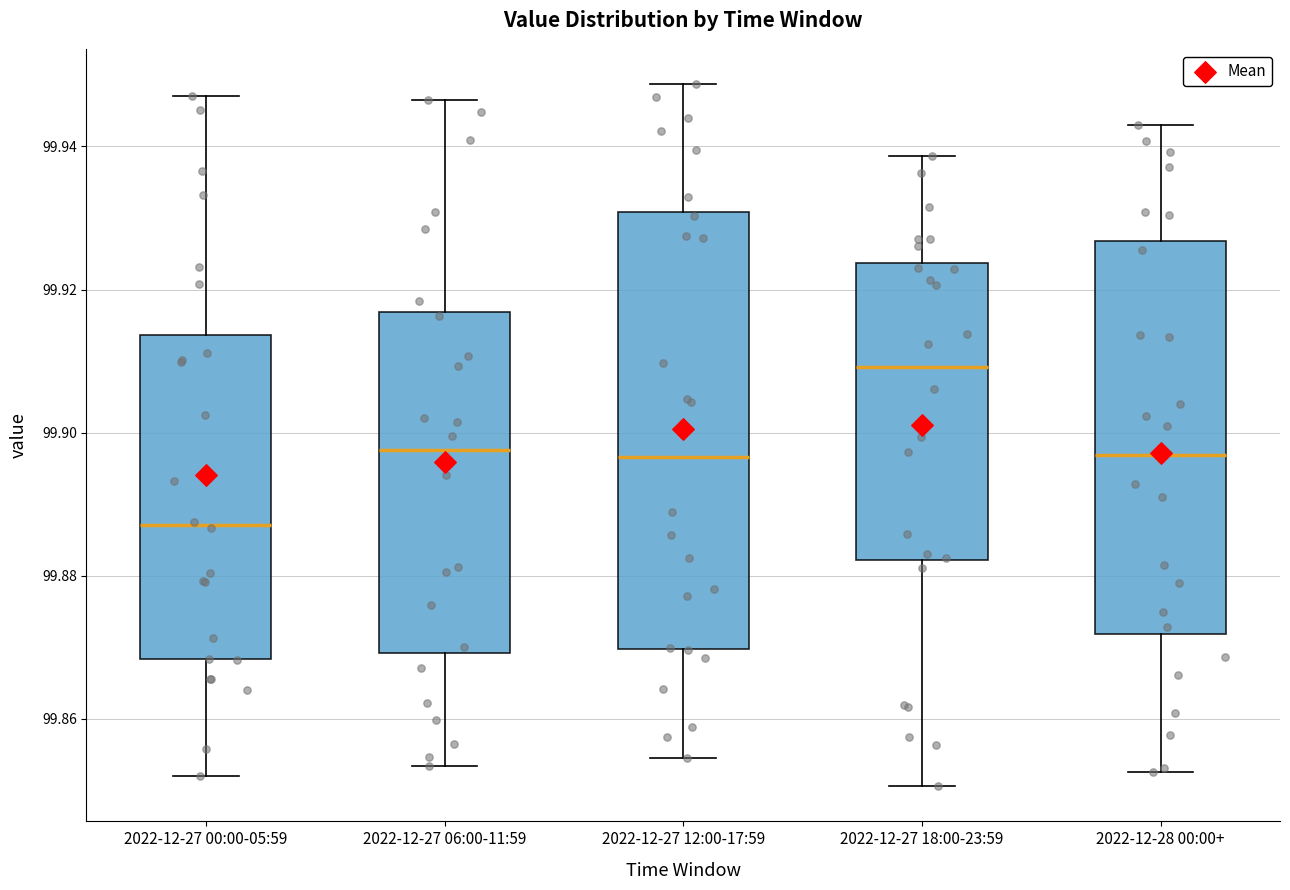

Reading left to right, read every box against the y-axis: the position of its median line, the range the box covers, and the ends of its whiskers. The values are not printed on the chart, so give them approximately, as read against the axis.

2022-12-27 00:00-05:59: median 99.888, box 99.868 to 99.914, whiskers 99.852 to 99.946
2022-12-27 06:00-11:59: median 99.898, box 99.870 to 99.916, whiskers 99.854 to 99.946
2022-12-27 12:00-17:59: median 99.896, box 99.870 to 99.930, whiskers 99.854 to 99.948
2022-12-27 18:00-23:59: median 99.910, box 99.882 to 99.924, whiskers 99.850 to 99.938
2022-12-28 00:00+: median 99.896, box 99.872 to 99.926, whiskers 99.852 to 99.942